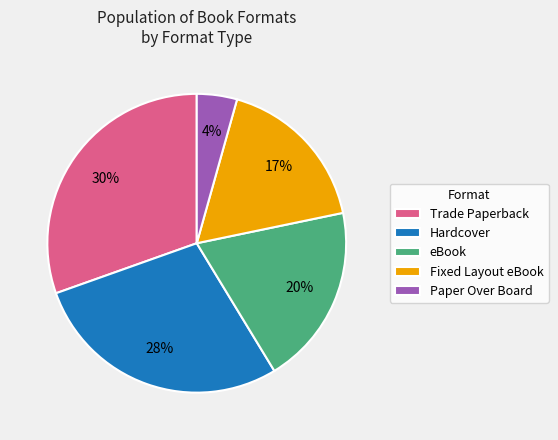

To the nearest percent, what portion does Hardcover represent?

28%